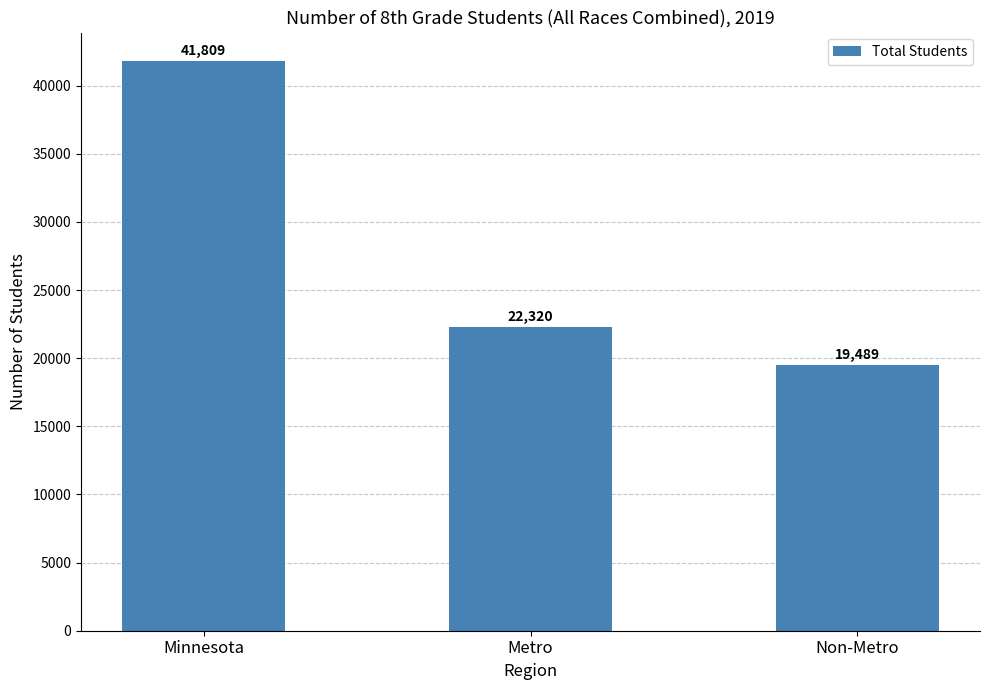

Reading left to right, extract all data points from this chart.

Minnesota=41809	Metro=22320	Non-Metro=19489